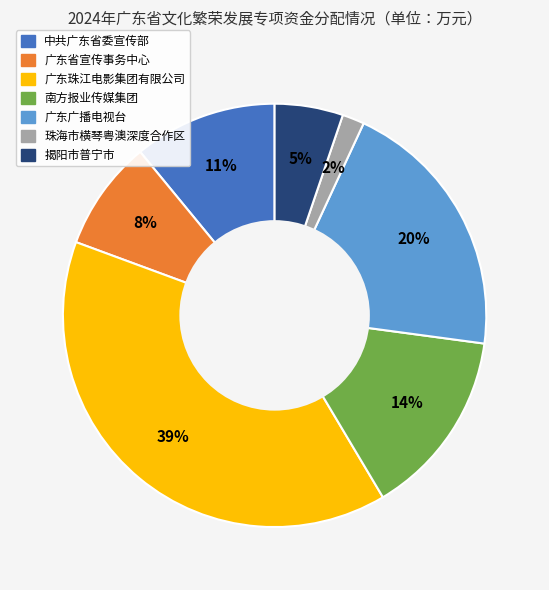

What is the smallest slice in the pie chart?

珠海市横琴粤澳深度合作区